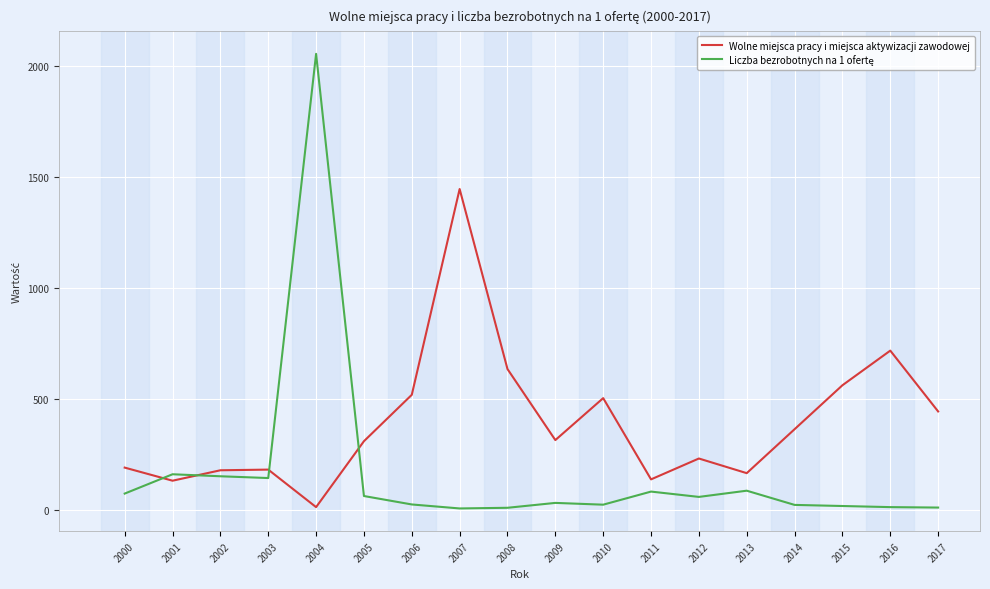

Which series changed the most between 2000 and 2006?

Wolne miejsca pracy i miejsca aktywizacji zawodowej